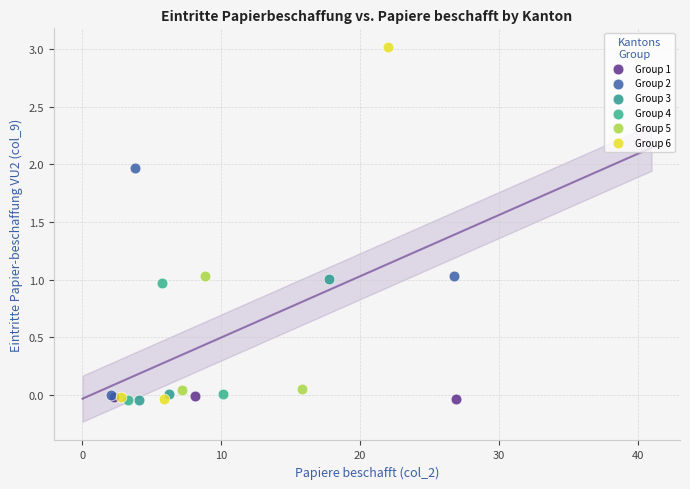

Which series has the largest Y range (max minus min)?

Group 6